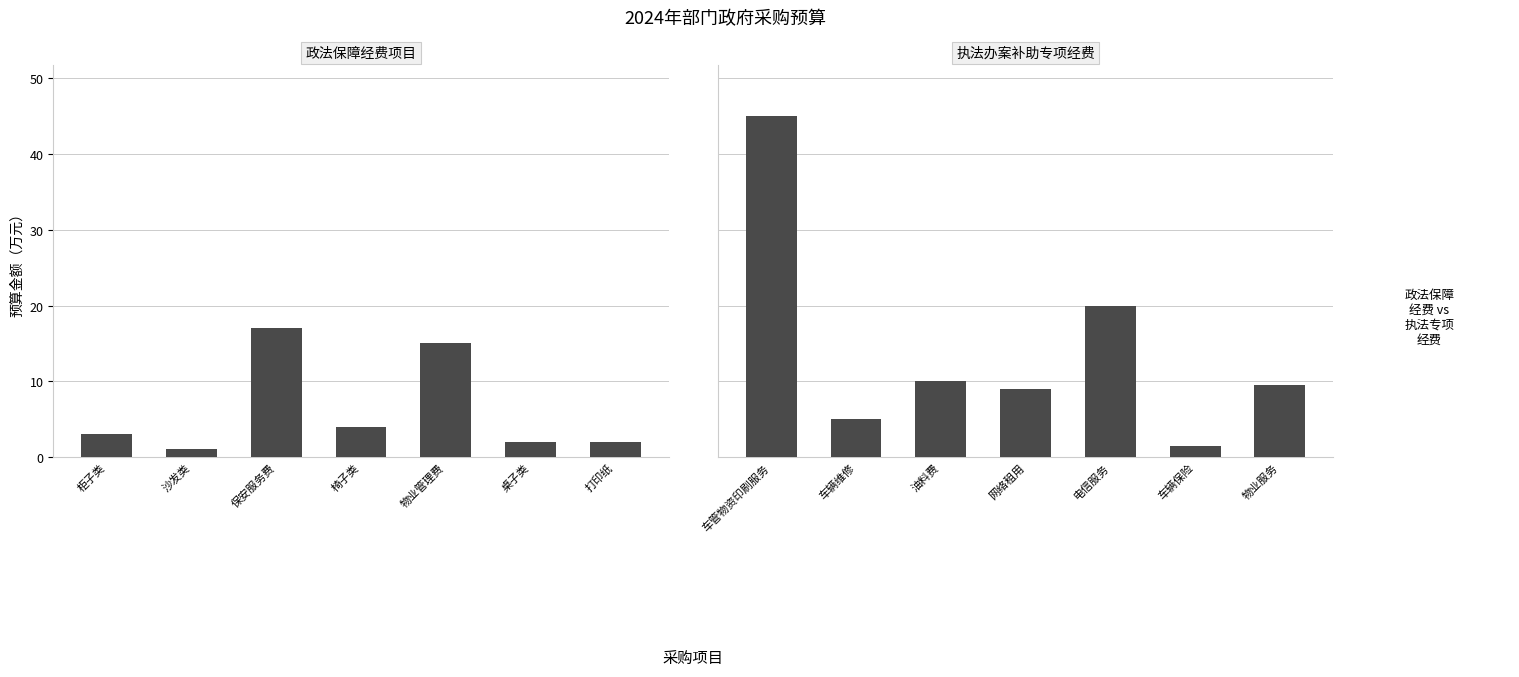

What is the minimum value shown in the chart?

1.0